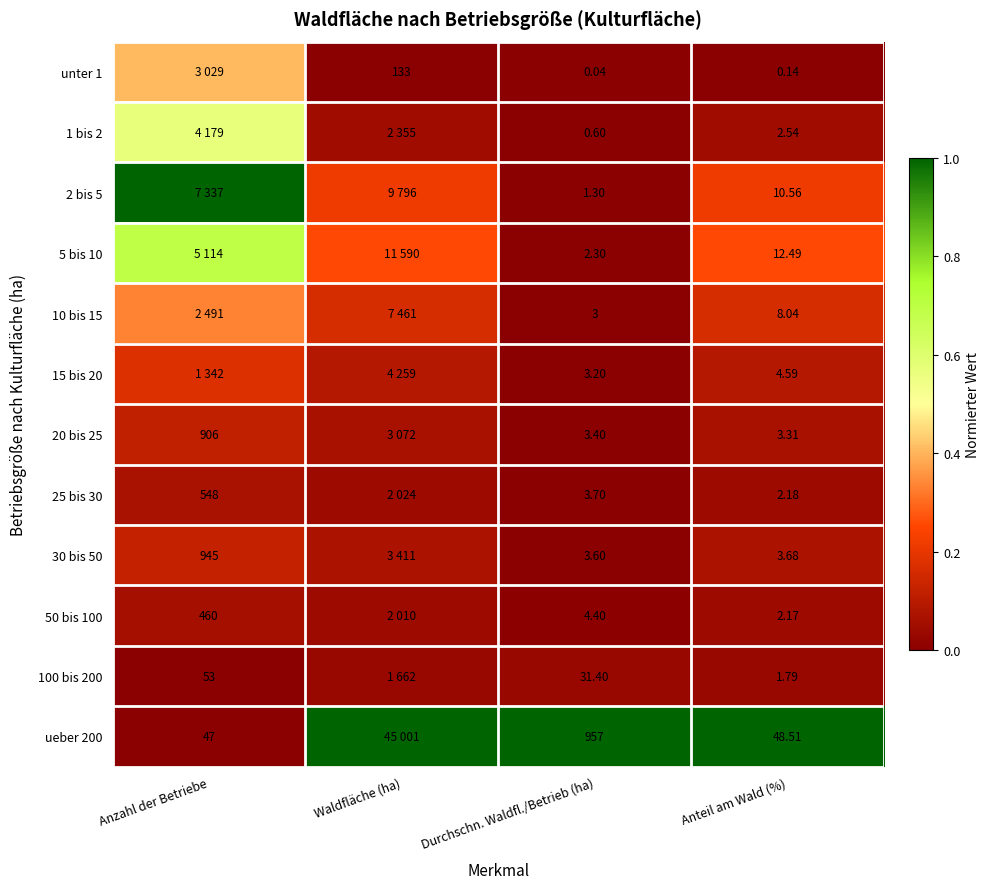

Between Durchschn. Waldfl./Betrieb (ha) and Anzahl der Betriebe, which is larger?

Anzahl der Betriebe